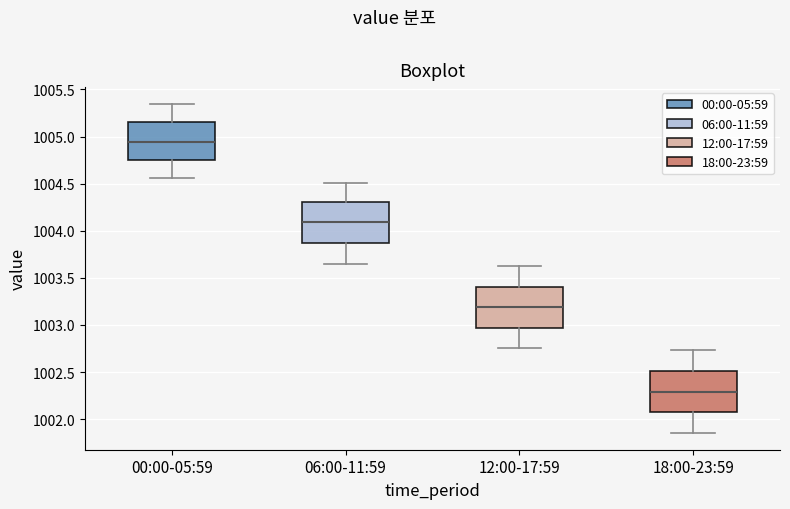

Where does the upper whisker of the box for 18:00-23:59 end on the y-axis? The values are not printed on the chart, so give them approximately, as read against the axis.

1002.75